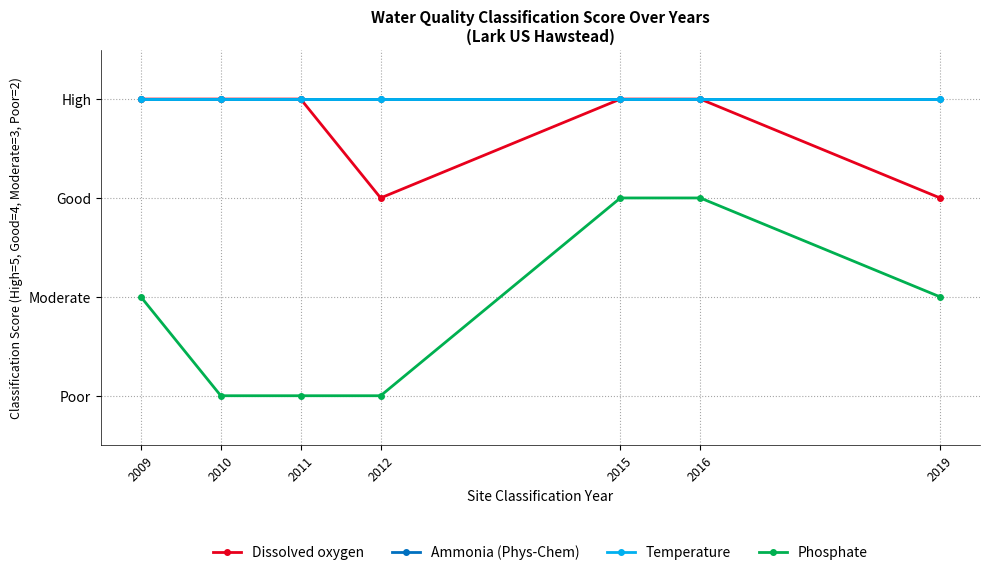

What is the value of the Ammonia (Phys-Chem) point at the 3rd from the left?

5